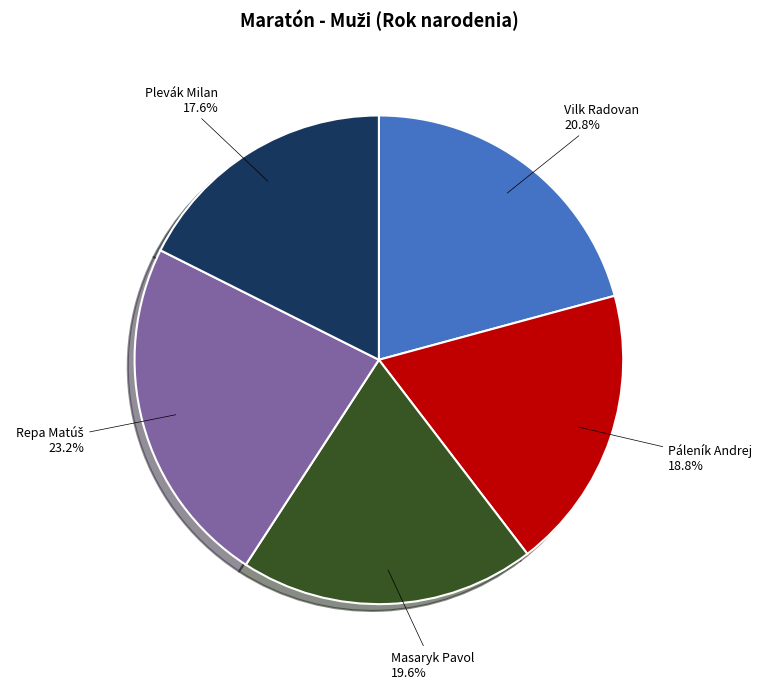

Between Páleník Andrej and Plevák Milan, which is larger?

Páleník Andrej